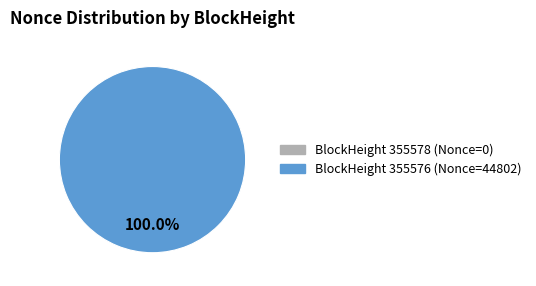

How much of the chart is everything except 355578?

100.0%